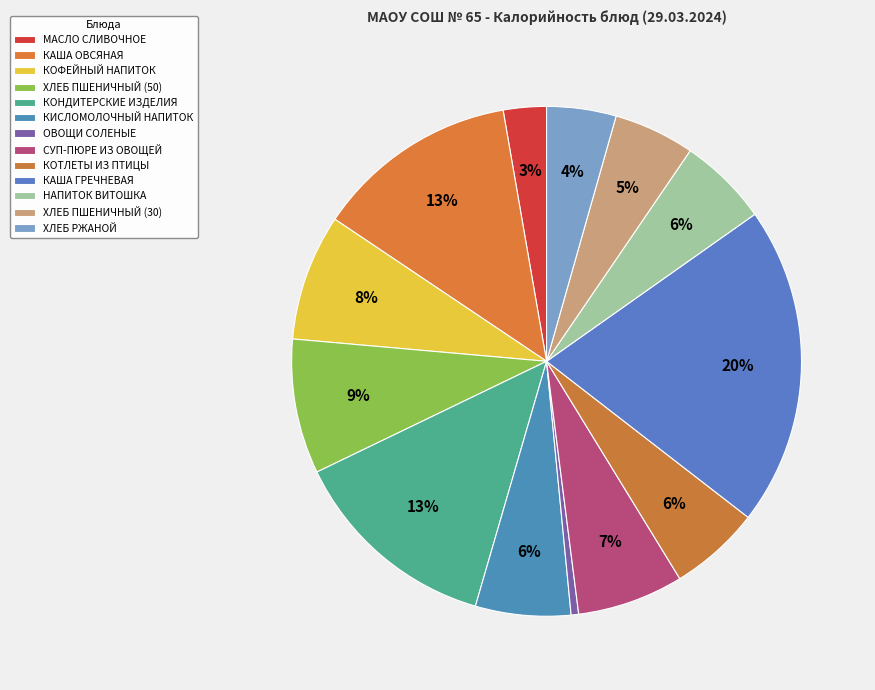

Count the number of slices in the pie.

13